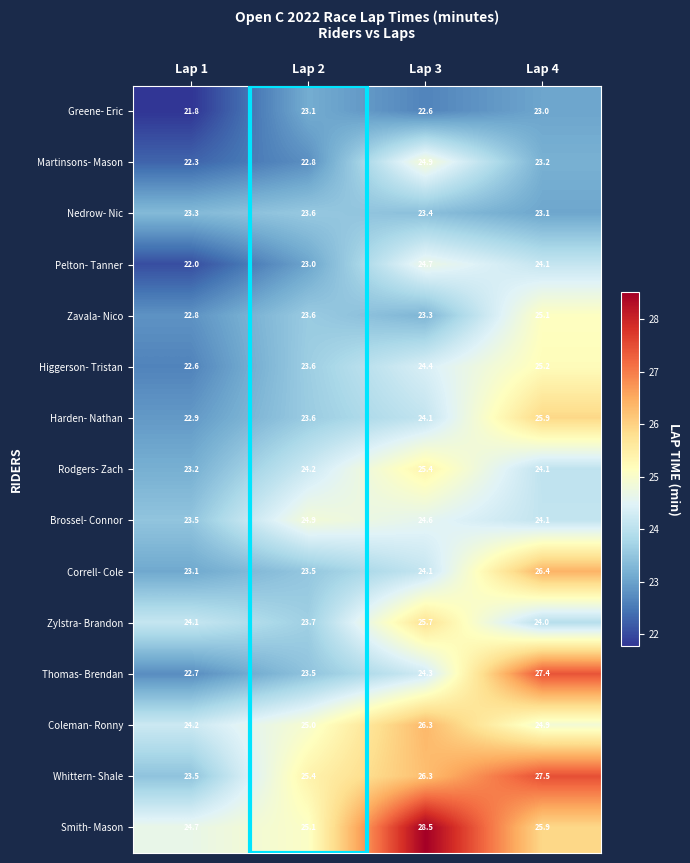

Which label corresponds to the smallest value in the chart?

Lap 1